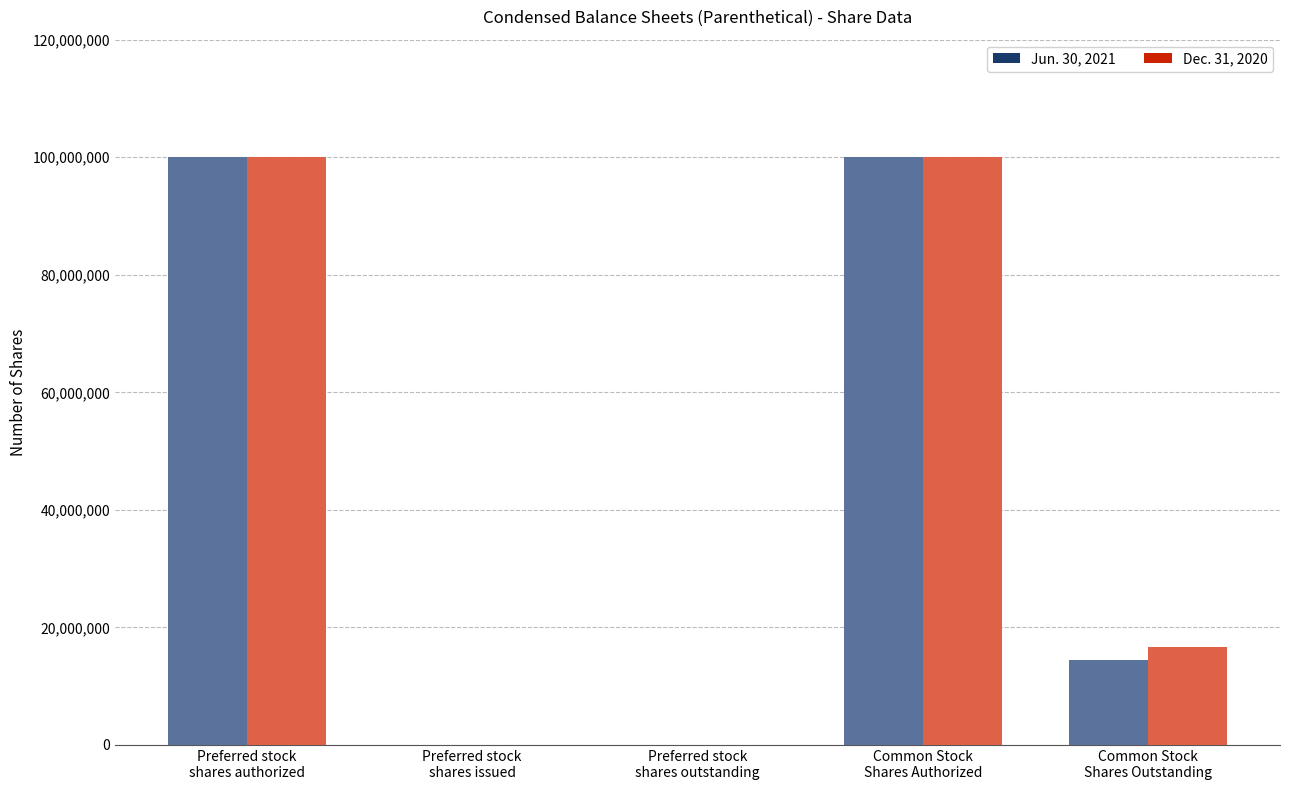

Reading left to right, what are all the values shown in this chart?

Jun. 30, 2021: Preferred stock
shares authorized=100000000	Preferred stock
shares issued=0	Preferred stock
shares outstanding=0	Common Stock
Shares Authorized=100000000	Common Stock
Shares Outstanding=14470621
Dec. 31, 2020: Preferred stock
shares authorized=100000000	Preferred stock
shares issued=0	Preferred stock
shares outstanding=0	Common Stock
Shares Authorized=100000000	Common Stock
Shares Outstanding=16634951